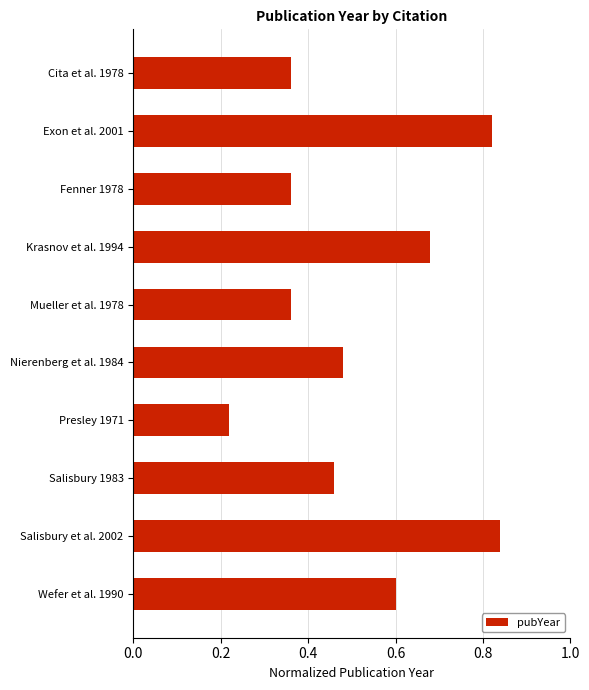

What is the difference between the maximum and minimum values?

0.6